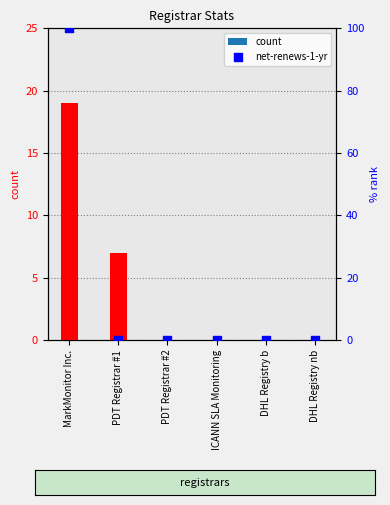

At how many categories does at least one series exceed 96?

1